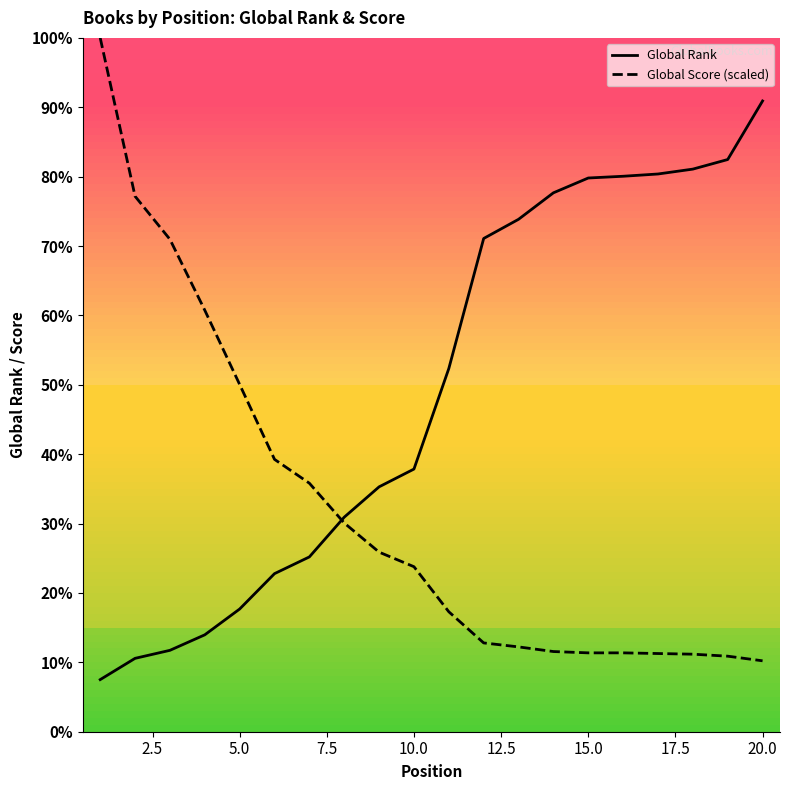

Is it true that Global Rank equals 5168.9 at 17?

False